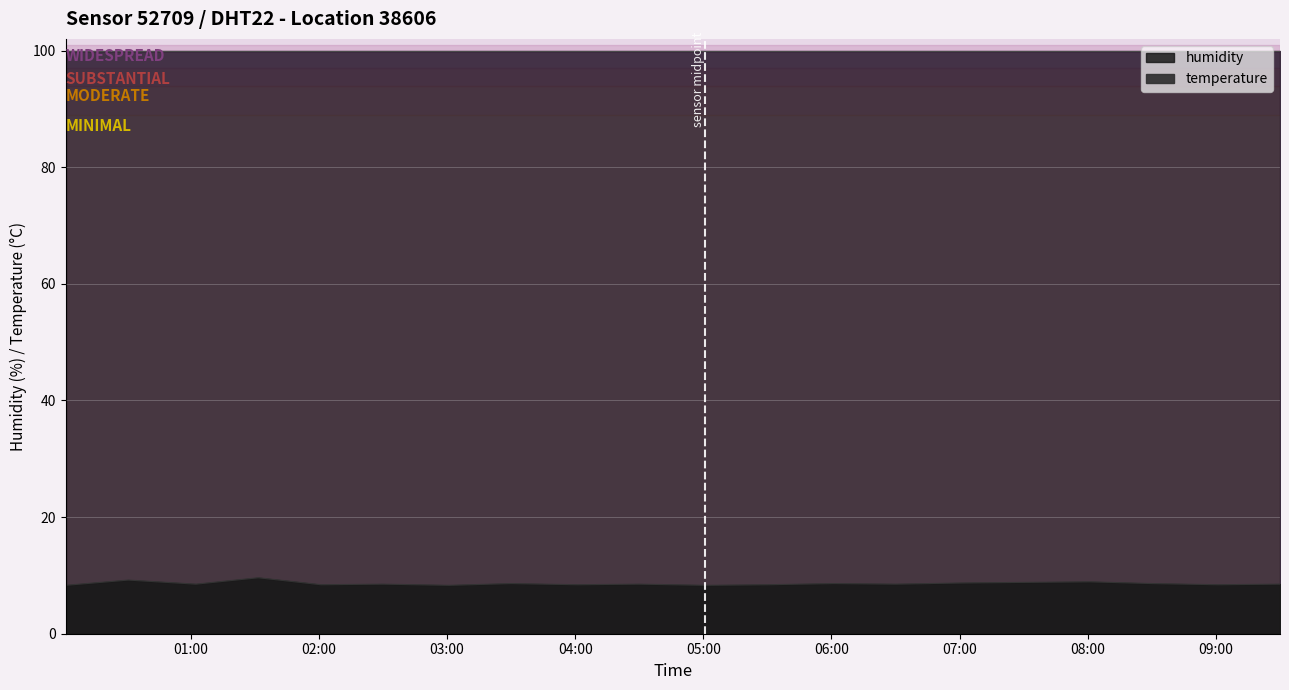

Reading right to left, list all the values displayed in this chart.

8.5	8.4	8.6	8.9	8.8	8.7	8.5	8.6	8.4	8.3	8.5	8.4	8.6	8.3	8.5	8.4	9.6	8.5	9.2	8.3